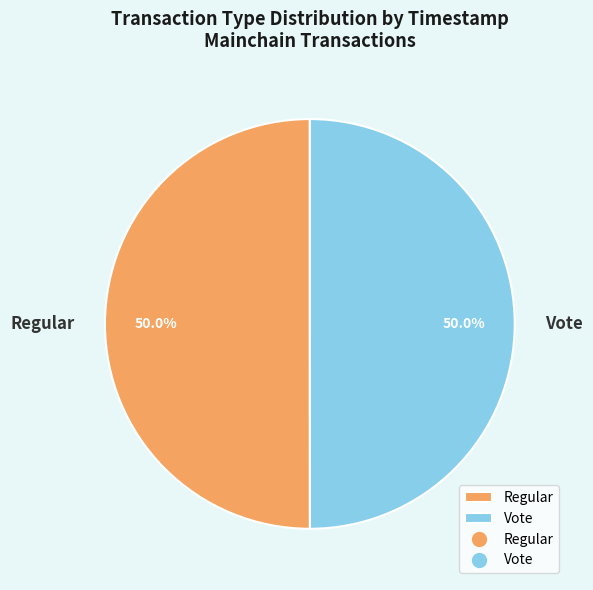

Approximately how many times larger is the value at Vote compared to Regular?

1.0